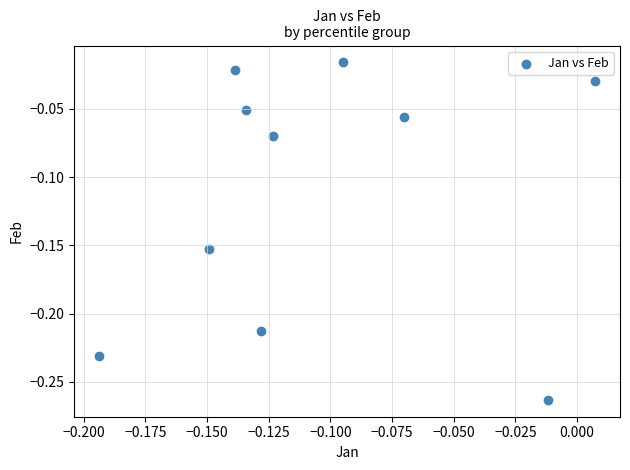

How many data points are displayed?

10